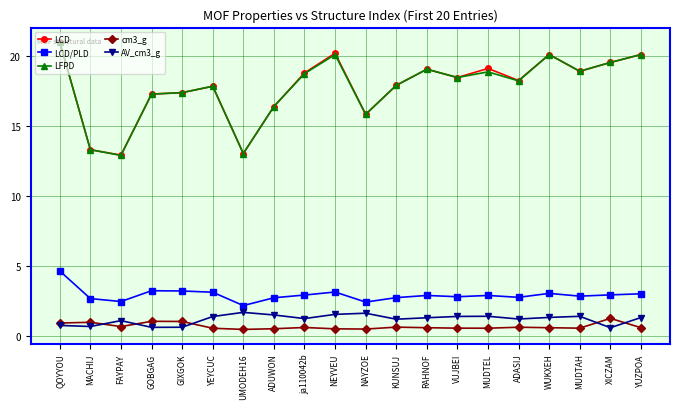

Which series ends up on top after the final intersection of cm3_g and AV_cm3_g?

AV_cm3_g